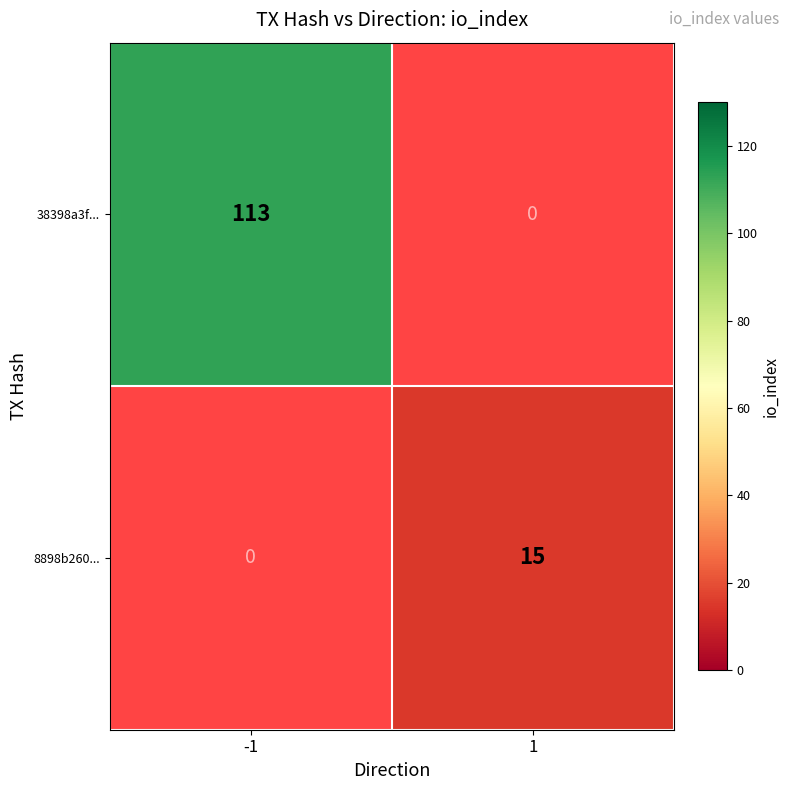

What is the smallest value displayed?

15.0